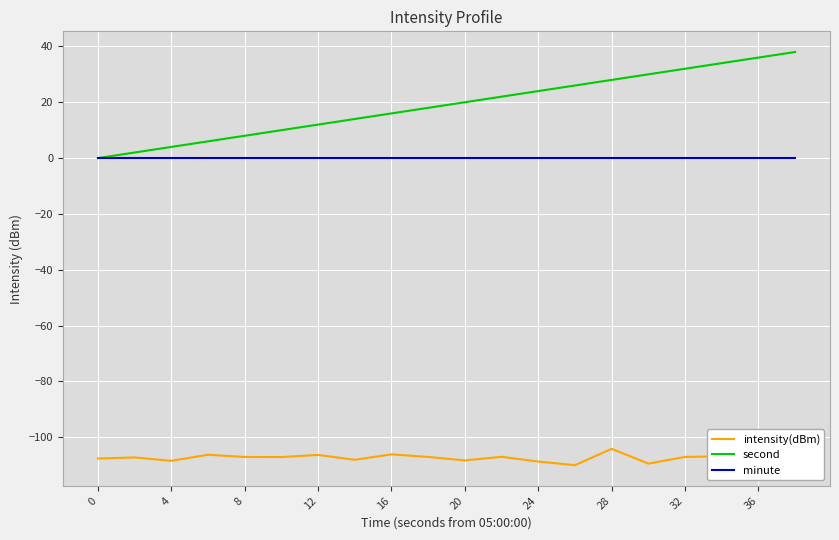

Which series has the largest range (max minus min)?

second